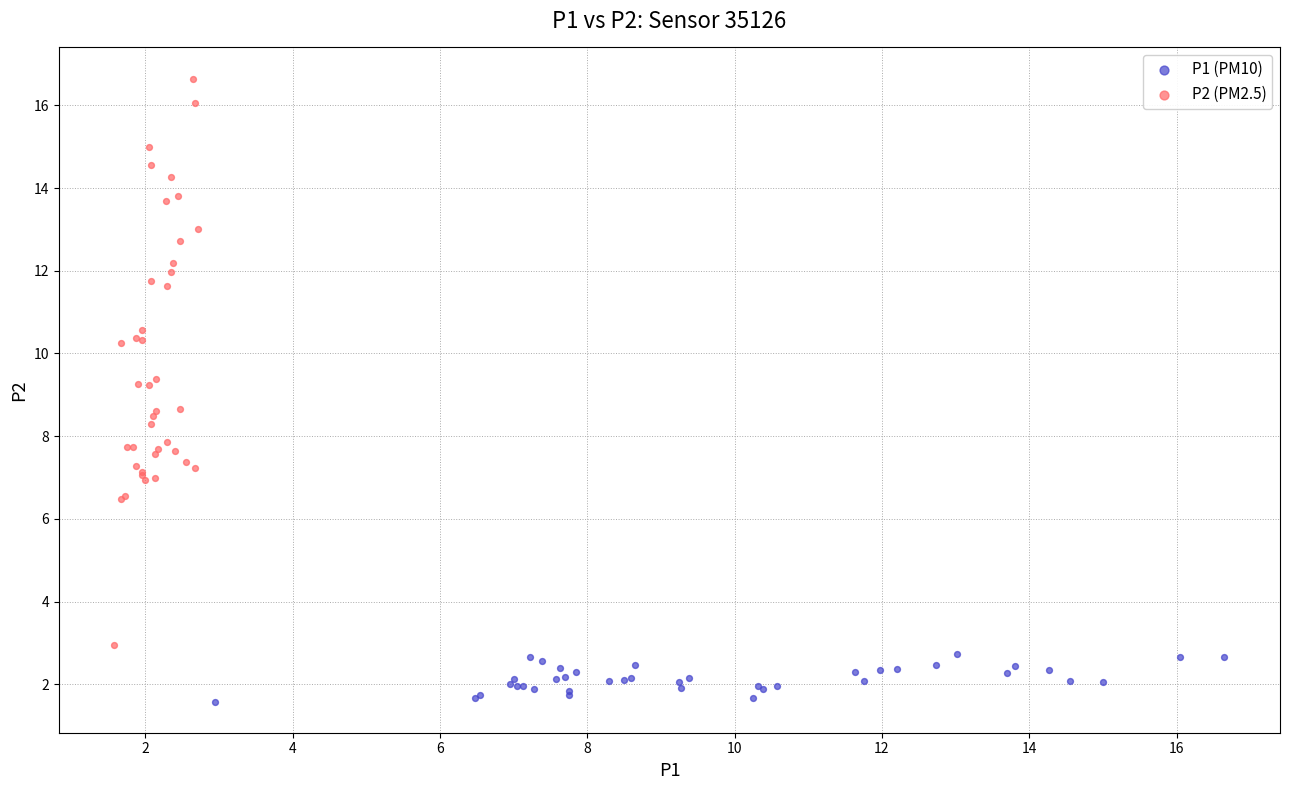

What are all the series names shown in the legend?

P1 (PM10), P2 (PM2.5)